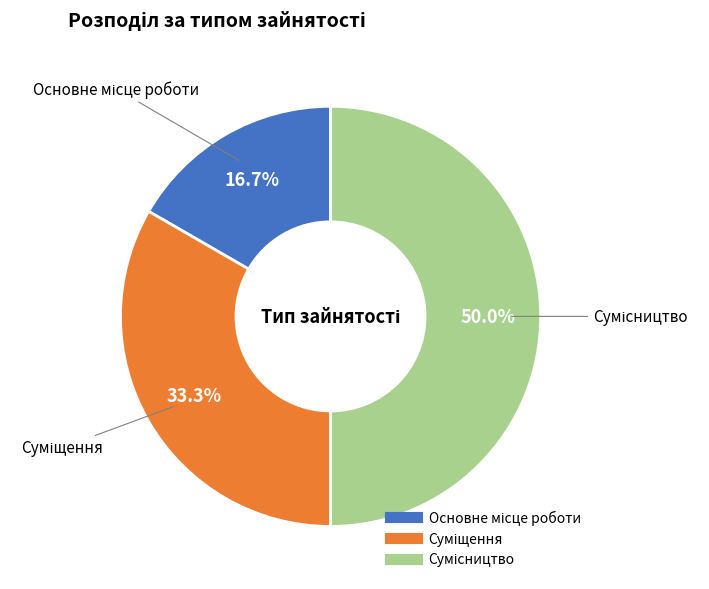

How many segments does this pie chart have?

3